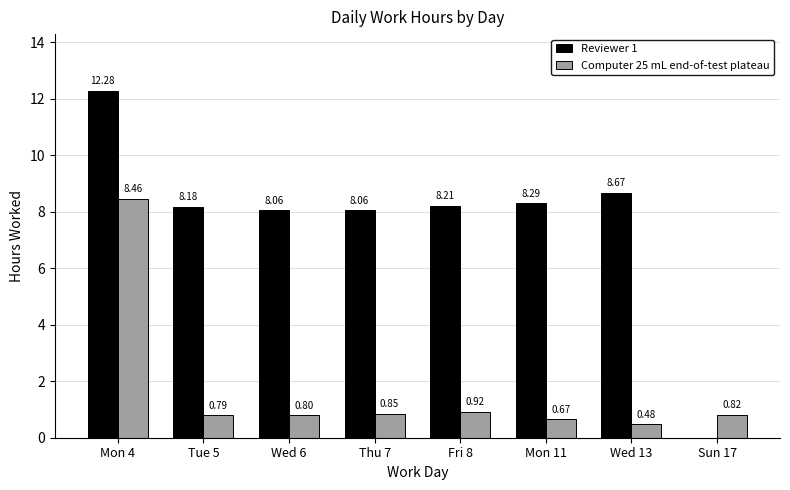

Which series changed the most between Wed 6 and Mon 11?

Reviewer 1